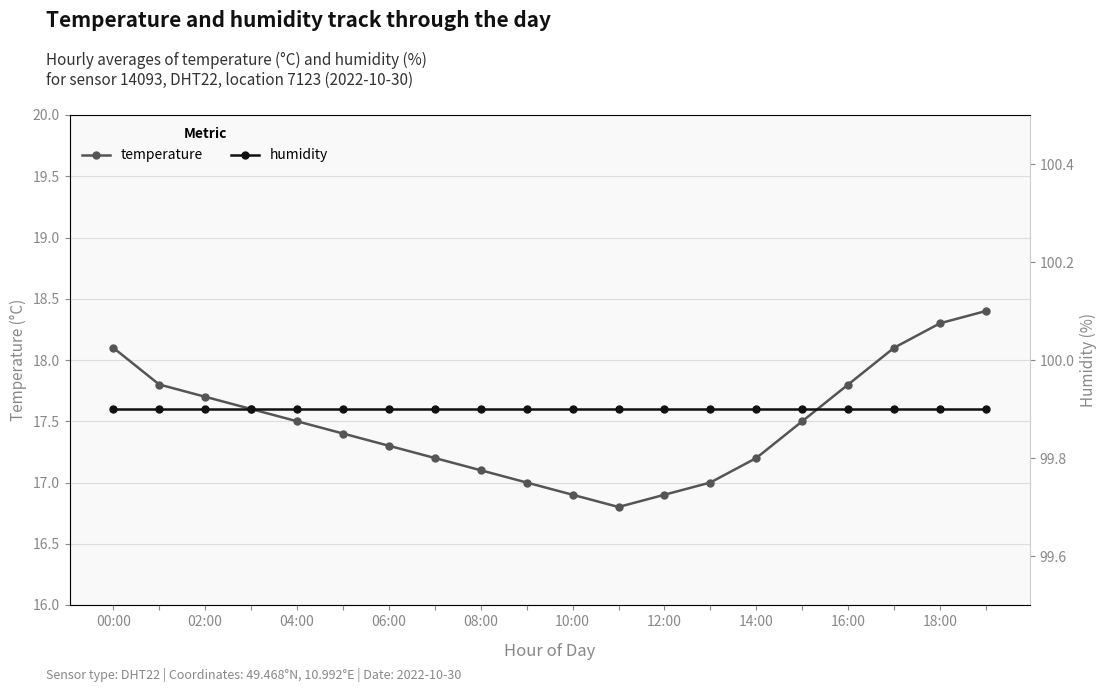

True or false: temperature has more than 2 interior local peaks.

False